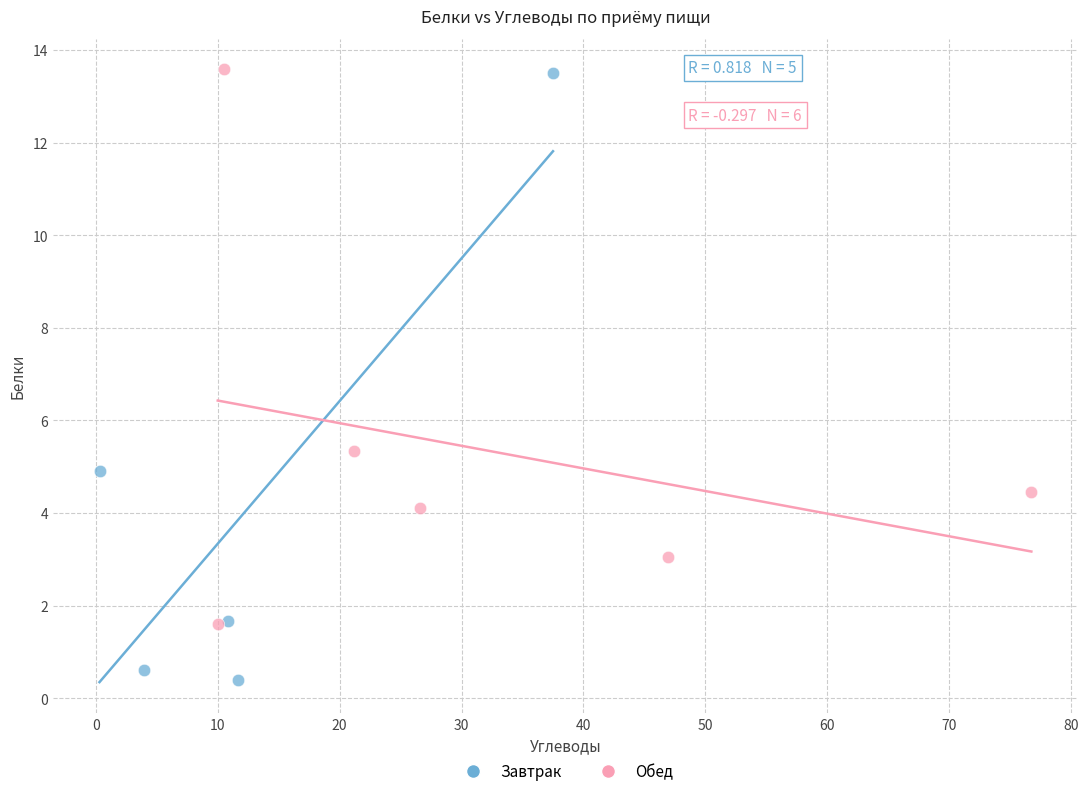

Which series has the widest spread of Y values?

Завтрак